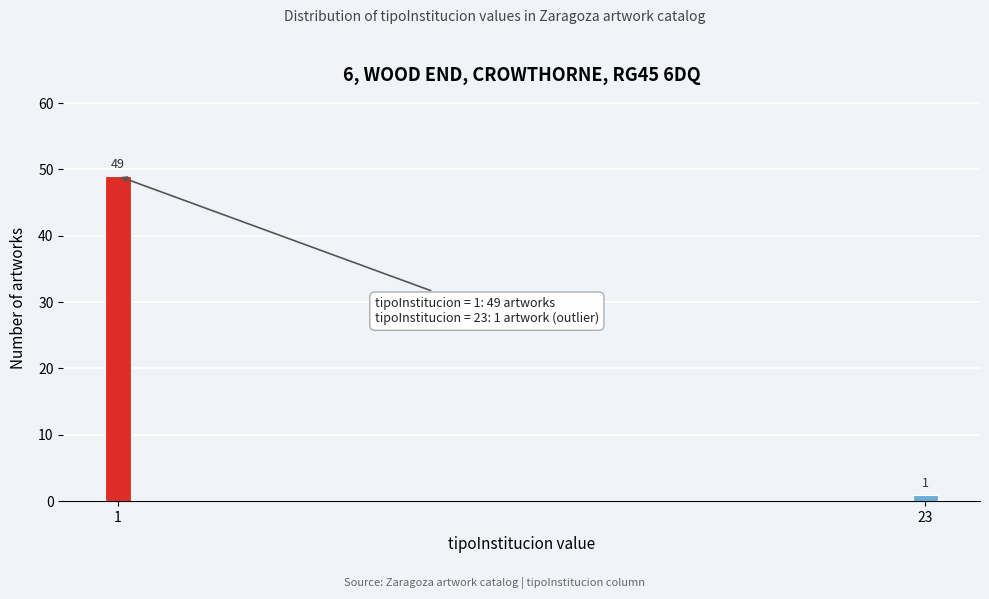

Reading right to left, what are all the values shown in this chart?

1	49